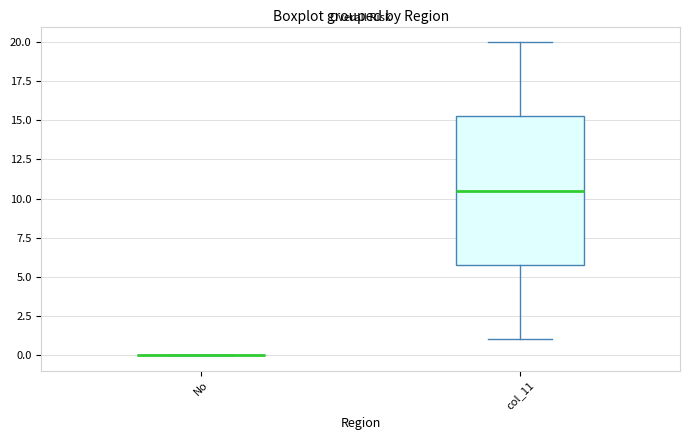

Reading left to right, transcribe this box plot: for each box, give where its median line is, the range the box spans, and where its two whiskers end, as read against the y-axis. The values are not printed on the chart, so give them approximately, as read against the axis.

No: box collapsed to a line at 0.0, whiskers 0.0 to 0.0
col_11: median 10.5, box 6.0 to 15.5, whiskers 1.0 to 20.0